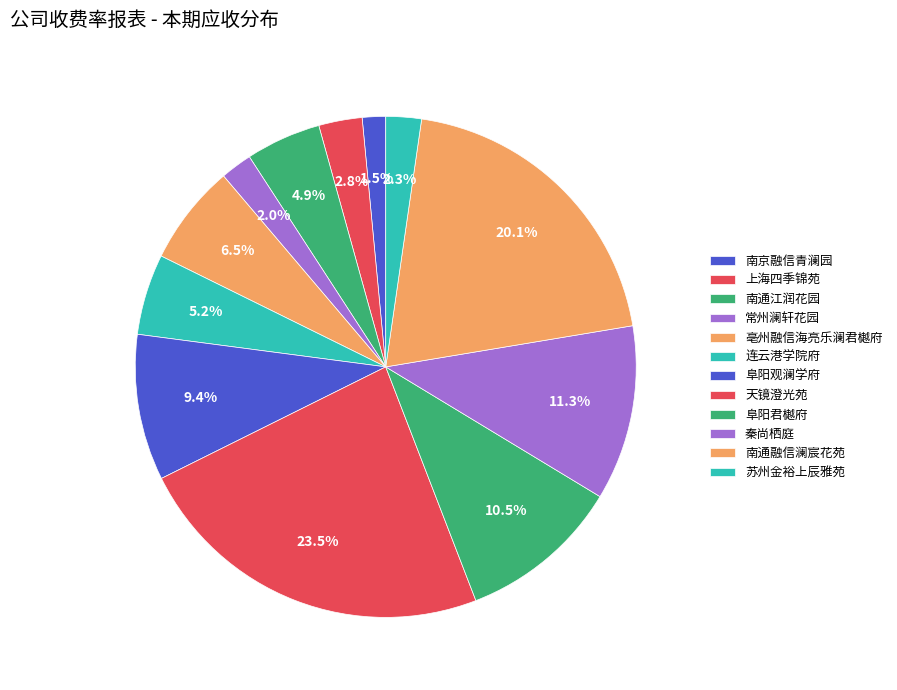

To the nearest percent, what percentage of the pie is 上海四季锦苑?

3%